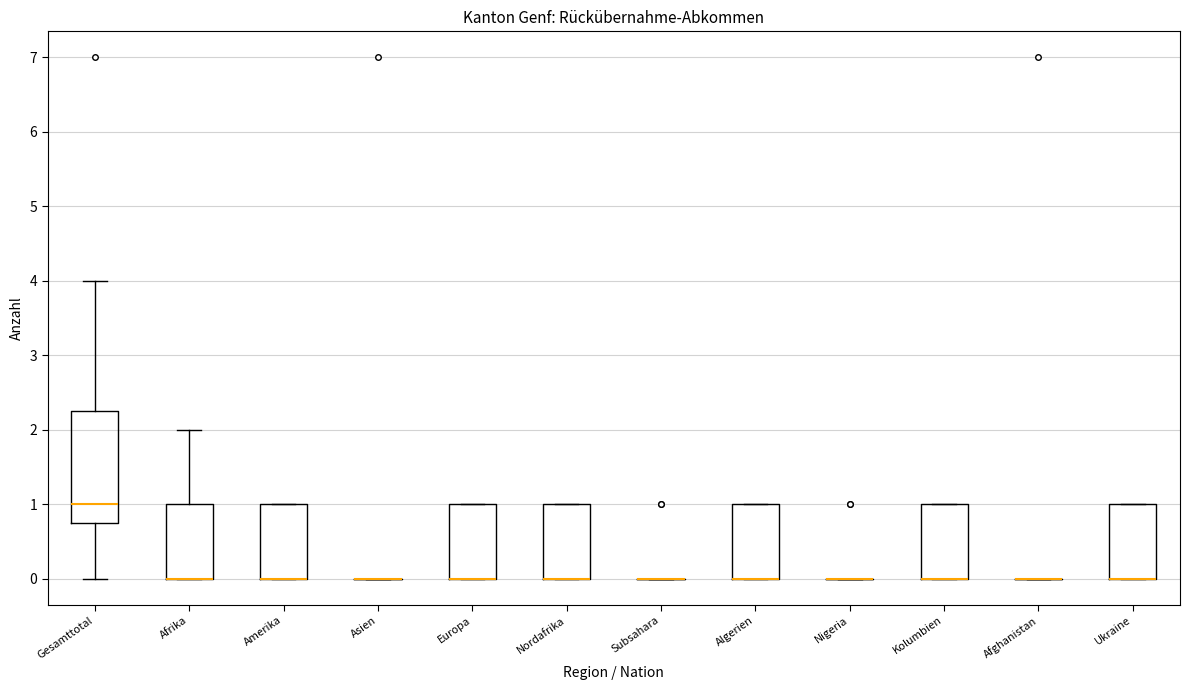

Comparing the boxes themselves (not the whiskers), which one is the tallest?

Gesamttotal